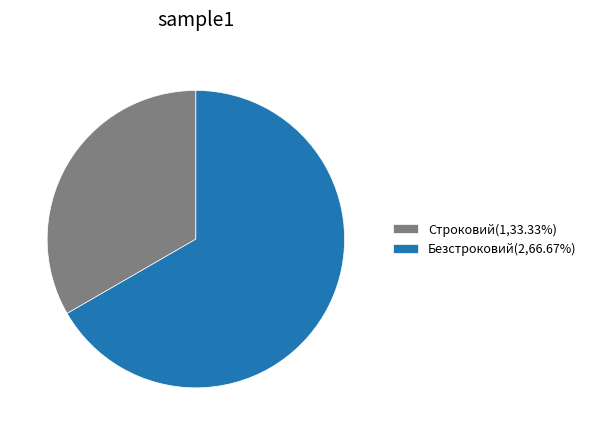

Count the number of slices in the pie.

2